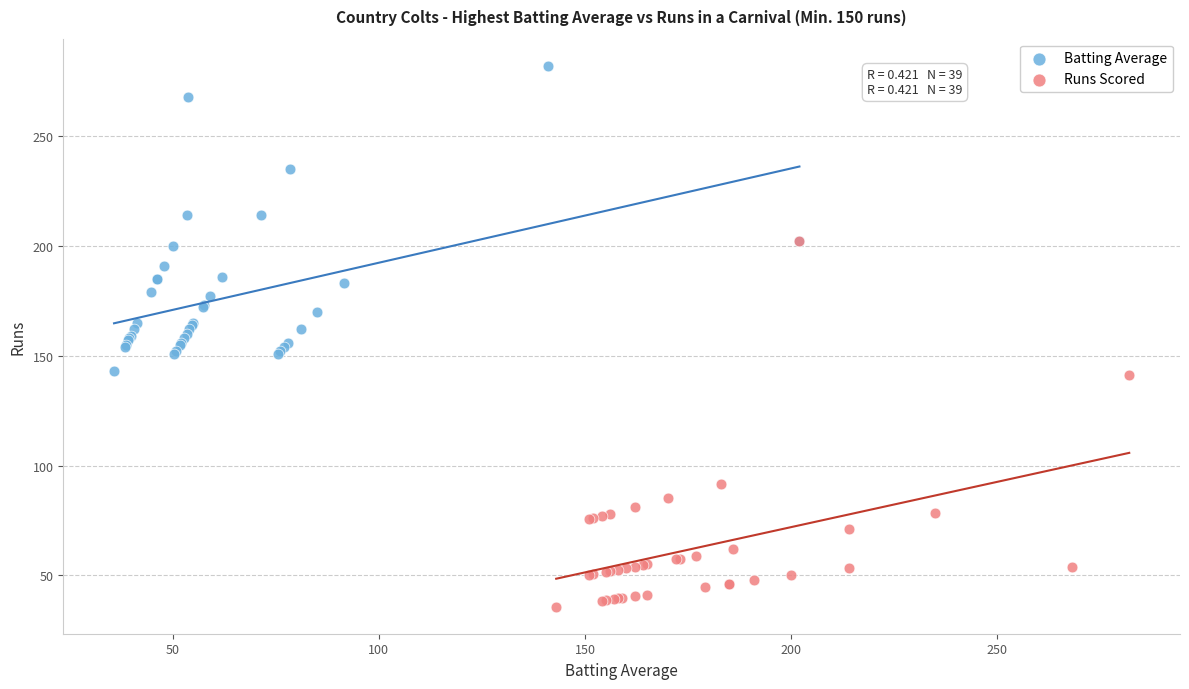

Which series reaches the minimum Y coordinate?

Runs Scored